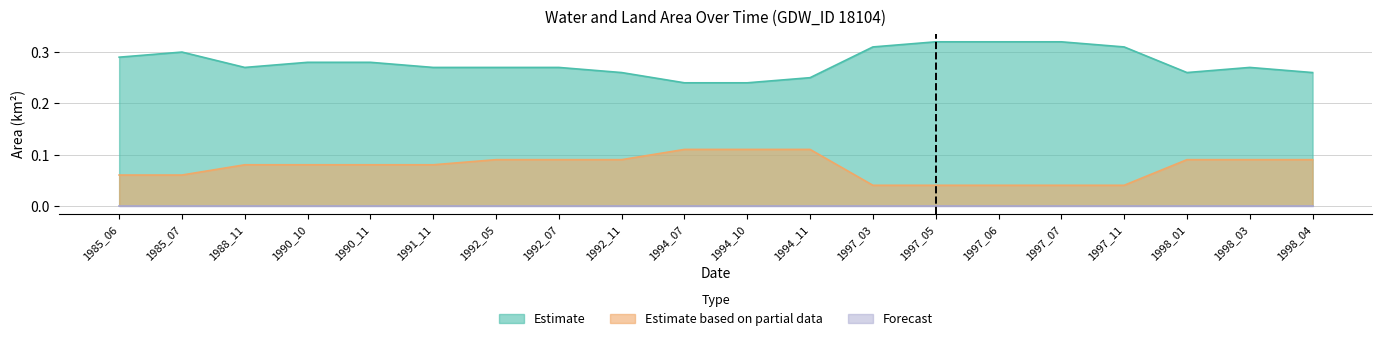

Reading left to right, extract all data points from this chart.

waterArea: 0.3	0.3	0.3	0.3	0.3	0.3	0.3	0.3	0.3	0.2	0.2	0.2	0.3	0.3	0.3	0.3	0.3	0.3	0.3	0.3
landArea: 0.1	0.1	0.1	0.1	0.1	0.1	0.1	0.1	0.1	0.1	0.1	0.1	0.0	0.0	0.0	0.0	0.0	0.1	0.1	0.1